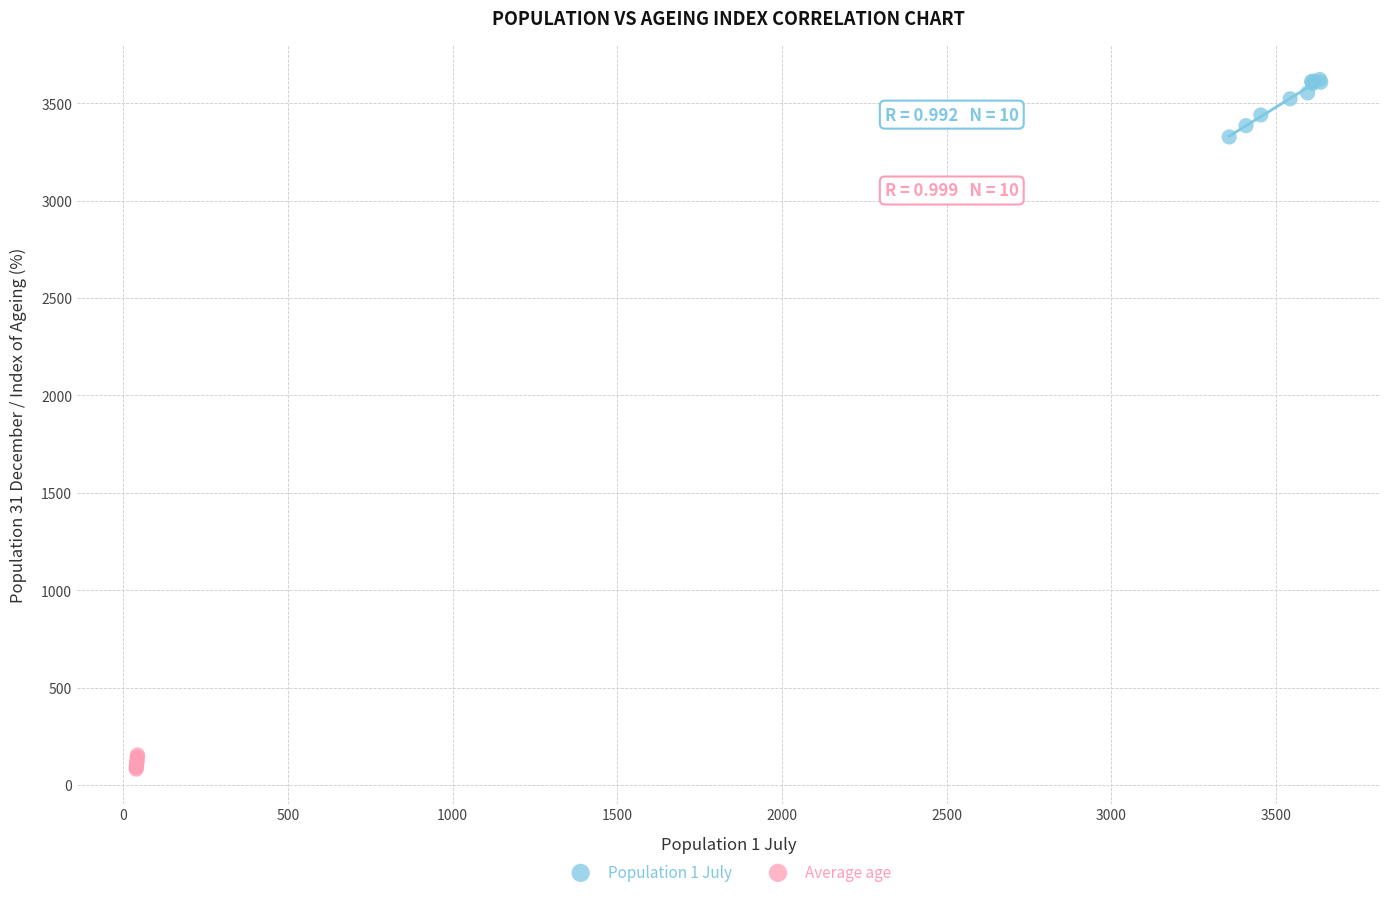

Which series reaches the maximum Y coordinate?

Population 1 July